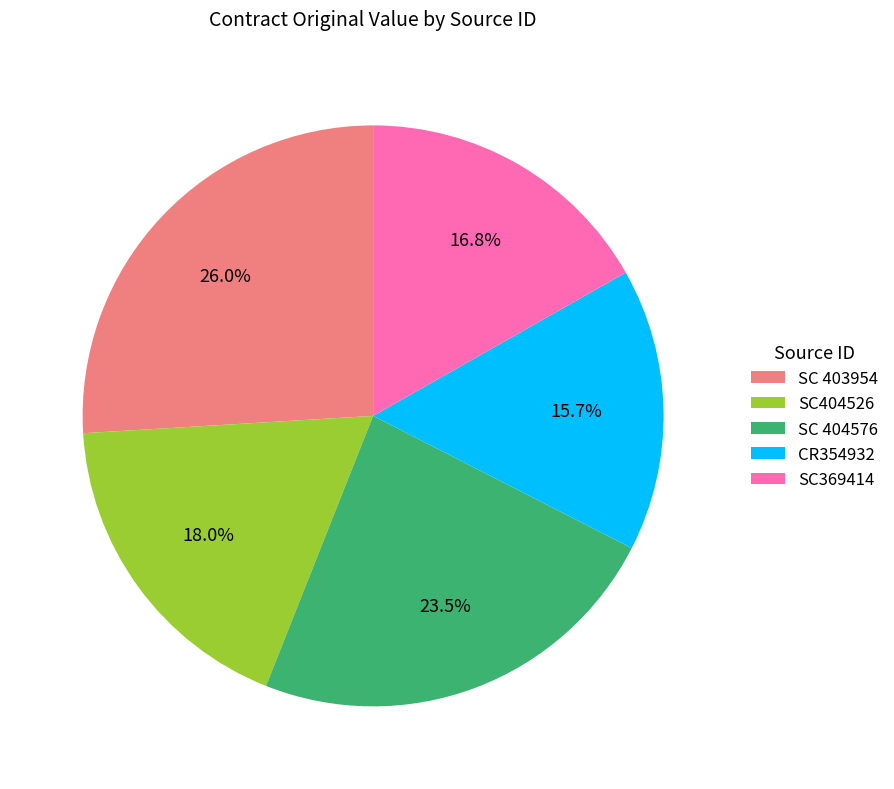

Which slice is the smallest?

CR354932